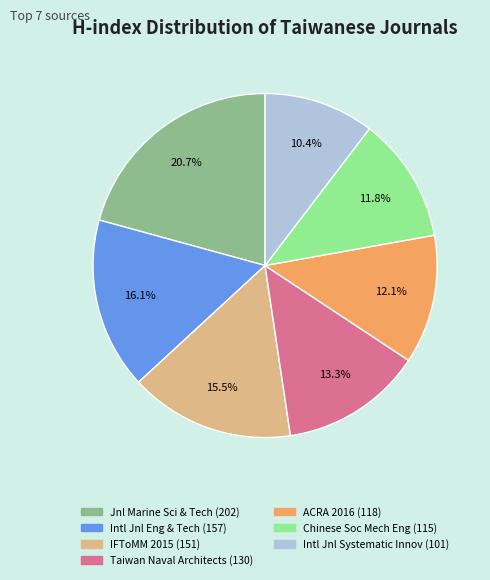

Does any single category account for the majority?

No